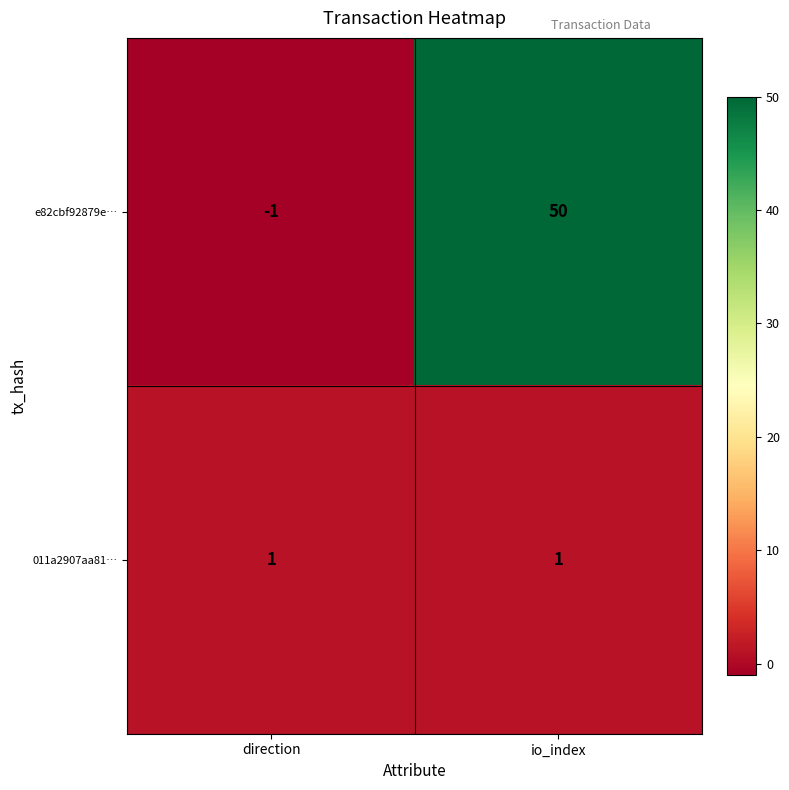

Reading left to right, transcribe all the data shown in this chart.

e82cbf92879e…: direction=-1	io_index=50
011a2907aa81…: direction=1	io_index=1